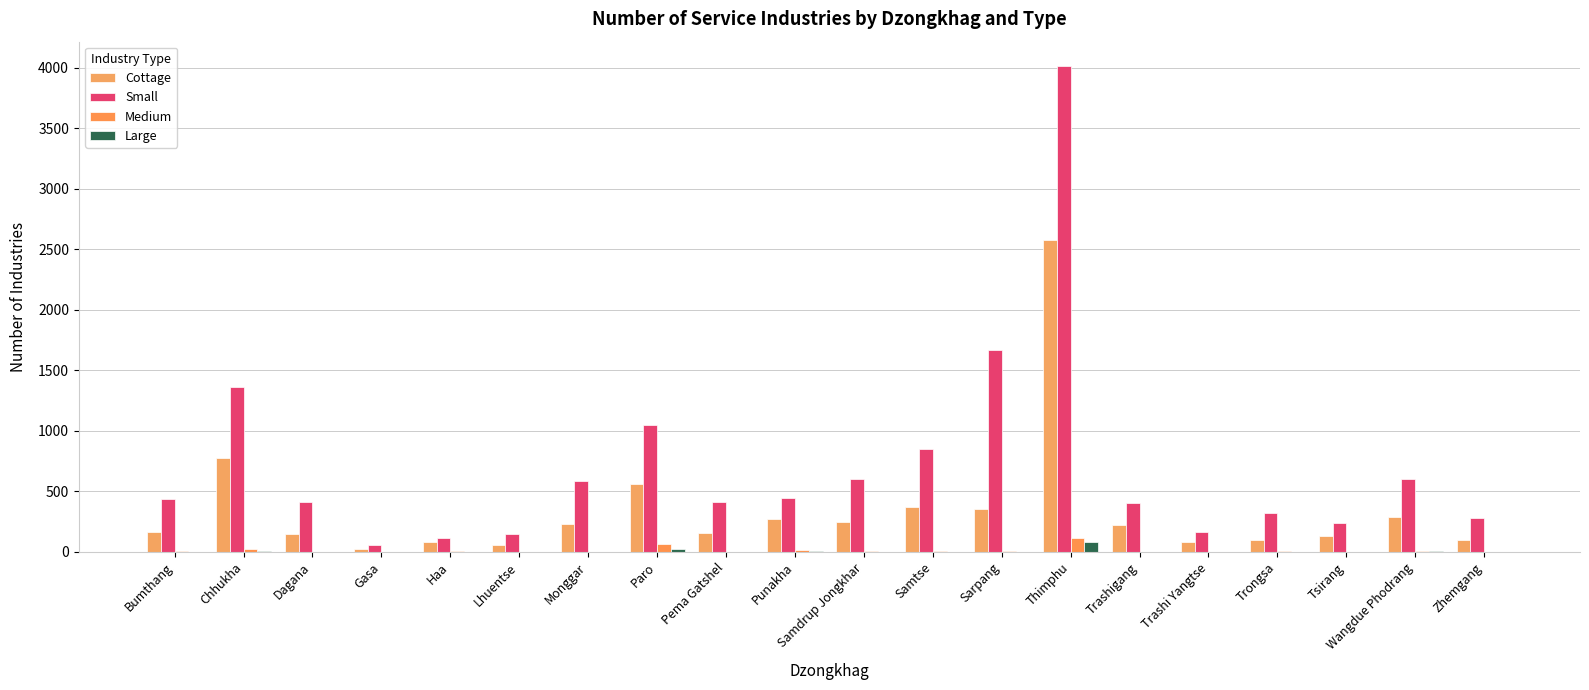

Which series has the largest total across all categories?

Small